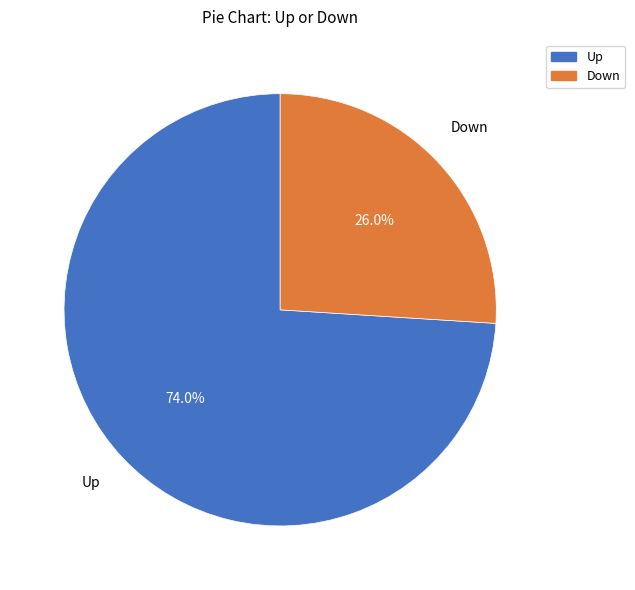

How many segments does this pie chart have?

2